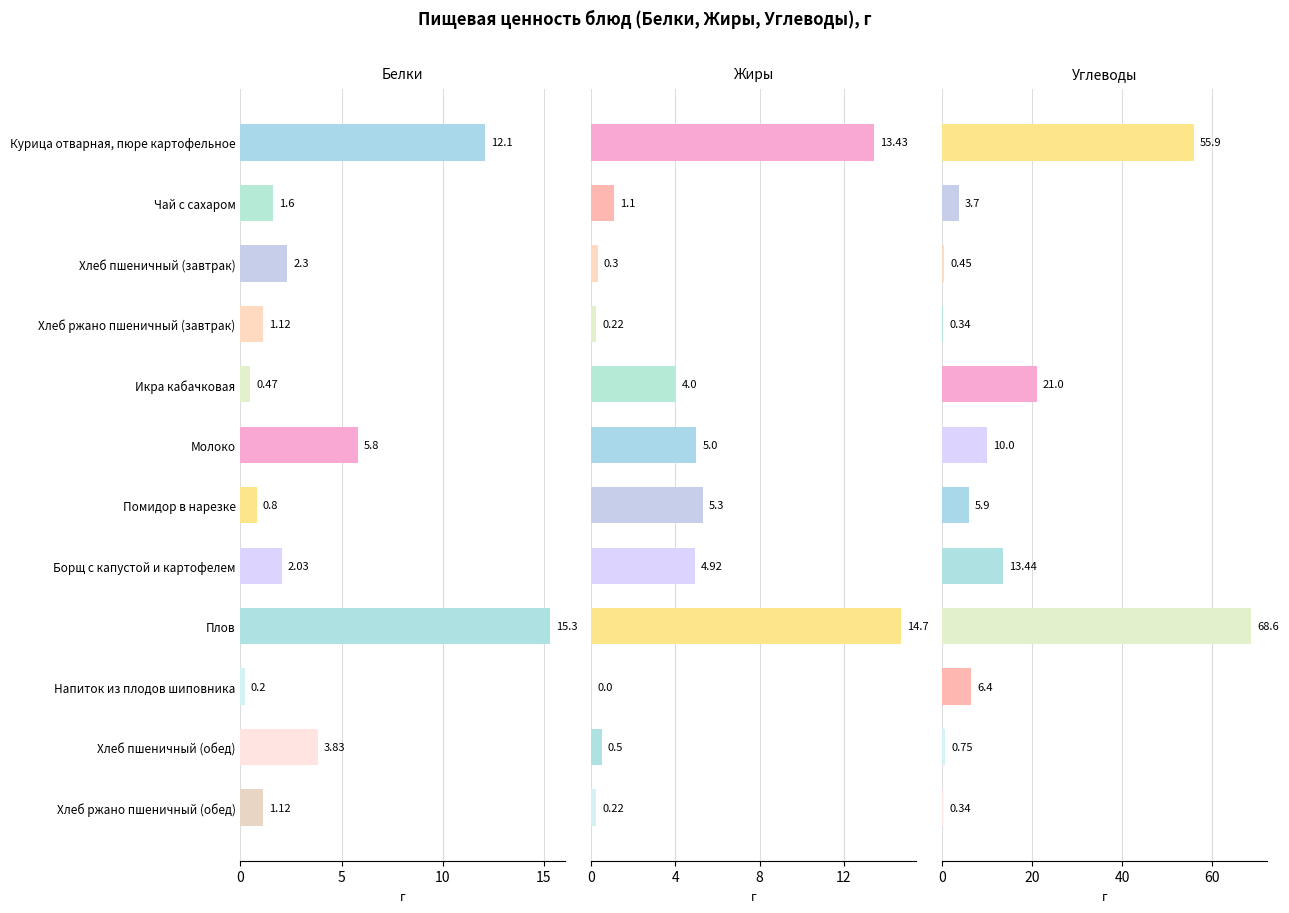

What is the difference between the maximum and minimum values in the Белки series?

15.1